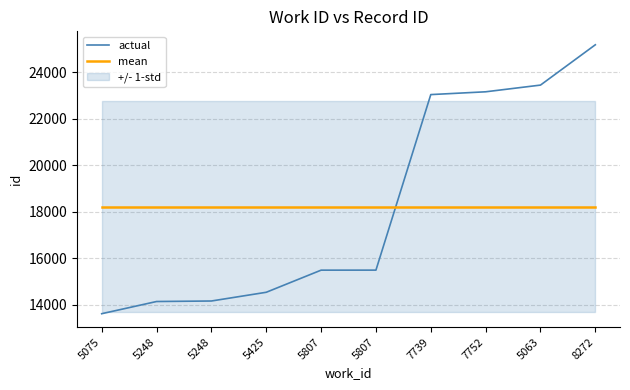

True or false: mean and actual intersect in this chart.

True